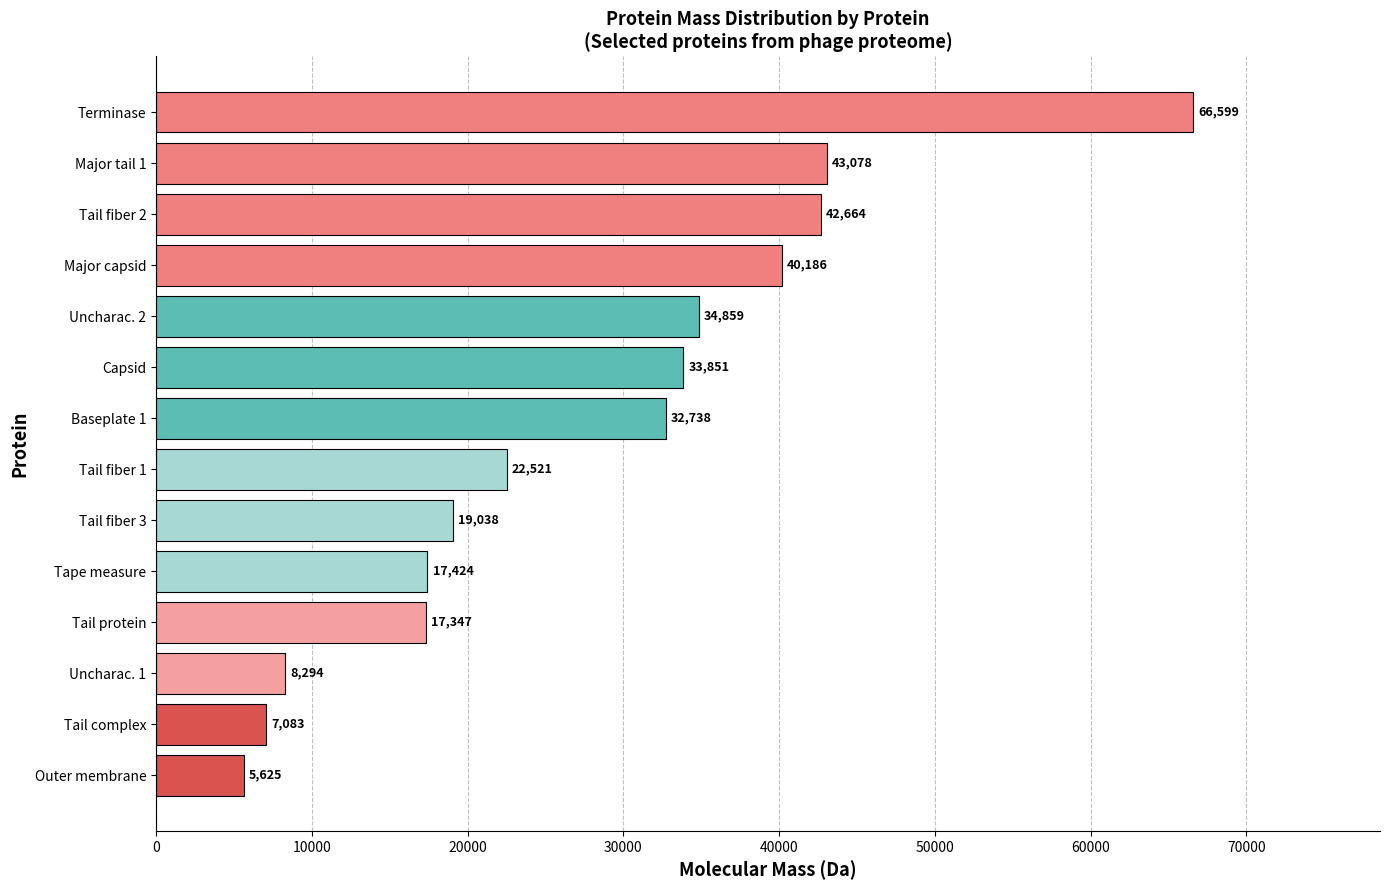

The chart shows a value of 13180.5 at Major tail 1. True or false?

False